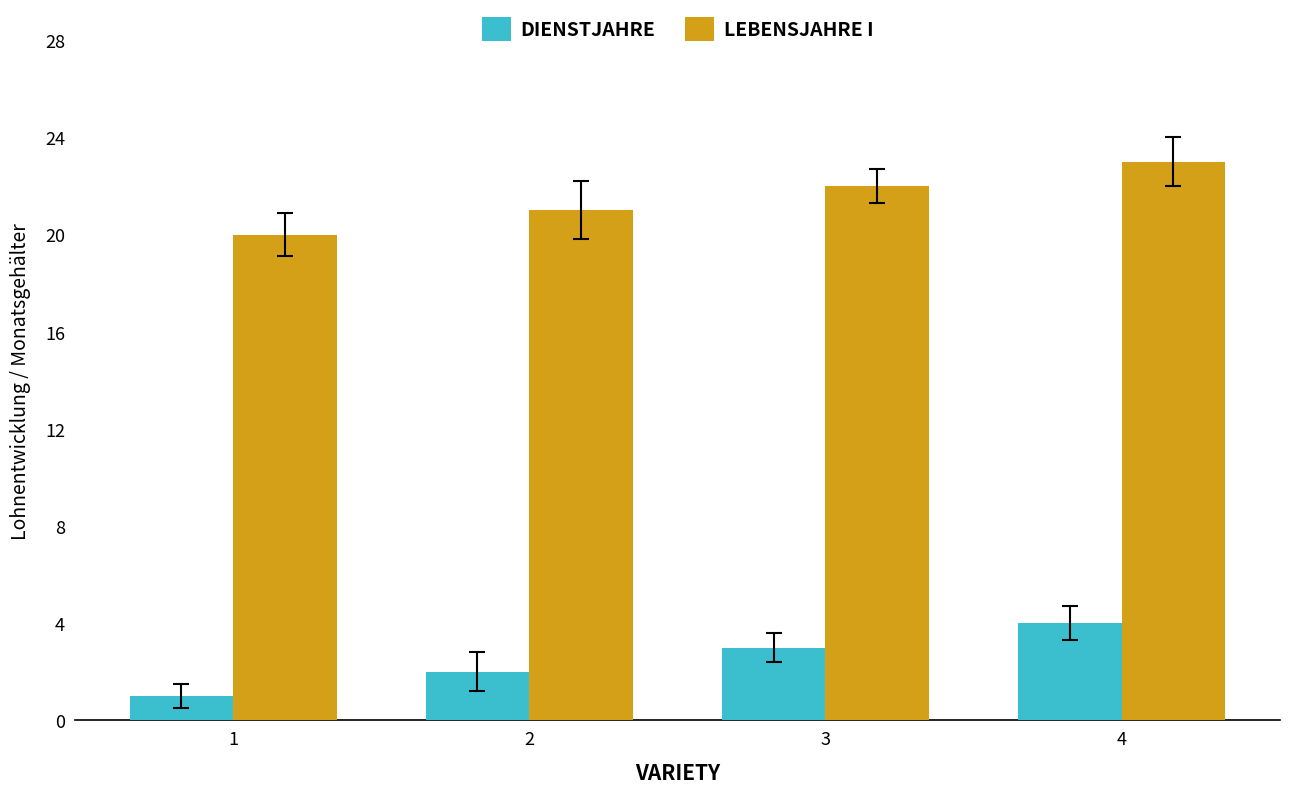

At 3, list the series in order from smallest to largest.

DIENSTJAHRE, LEBENSJAHRE I